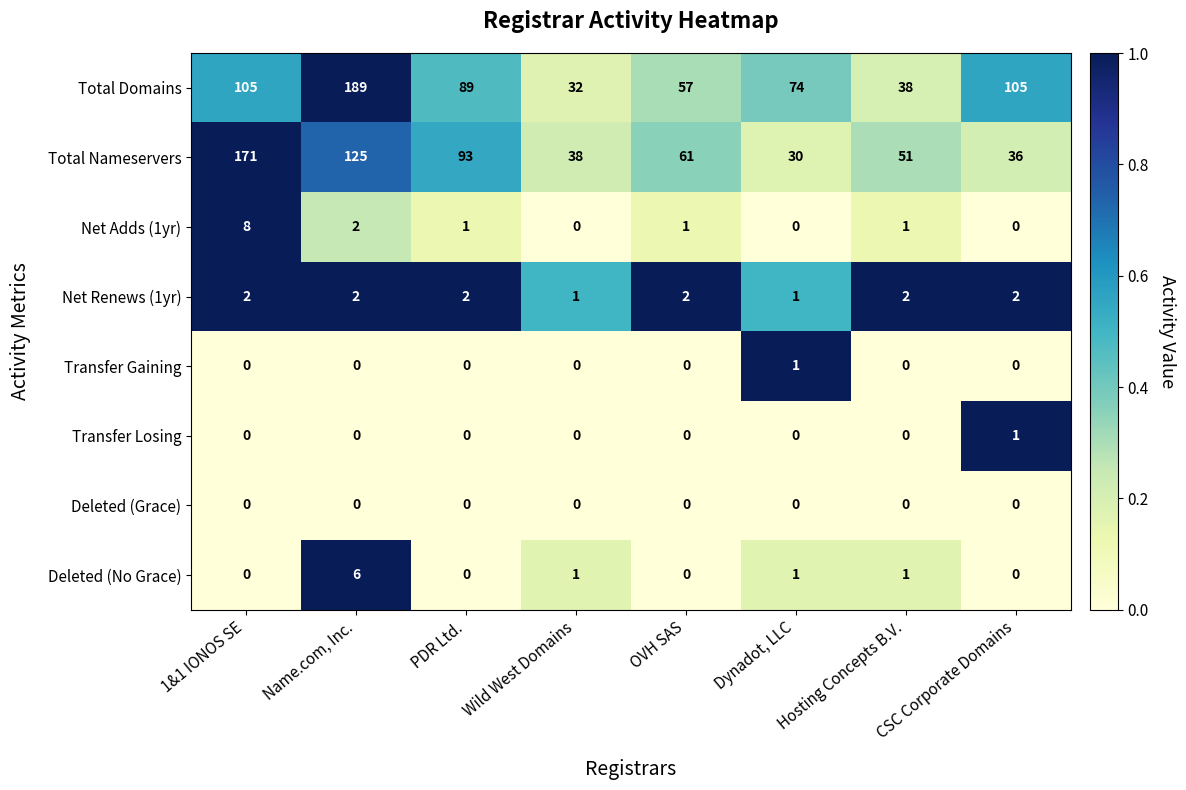

What is the difference between the maximum and minimum values in the Deleted (No Grace) series?

6